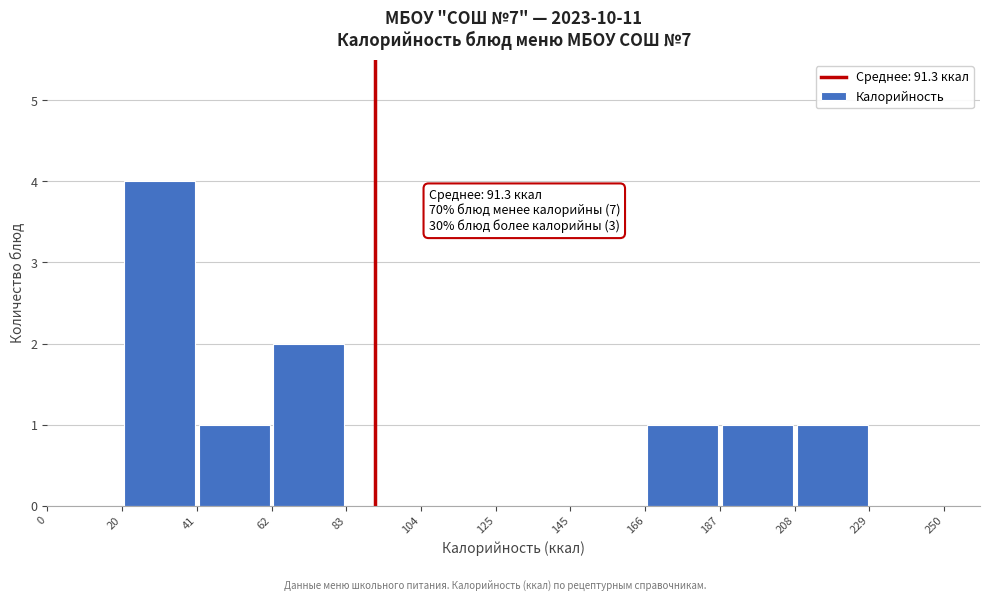

Over which range of the x-axis is the bar tallest?

20 to 41